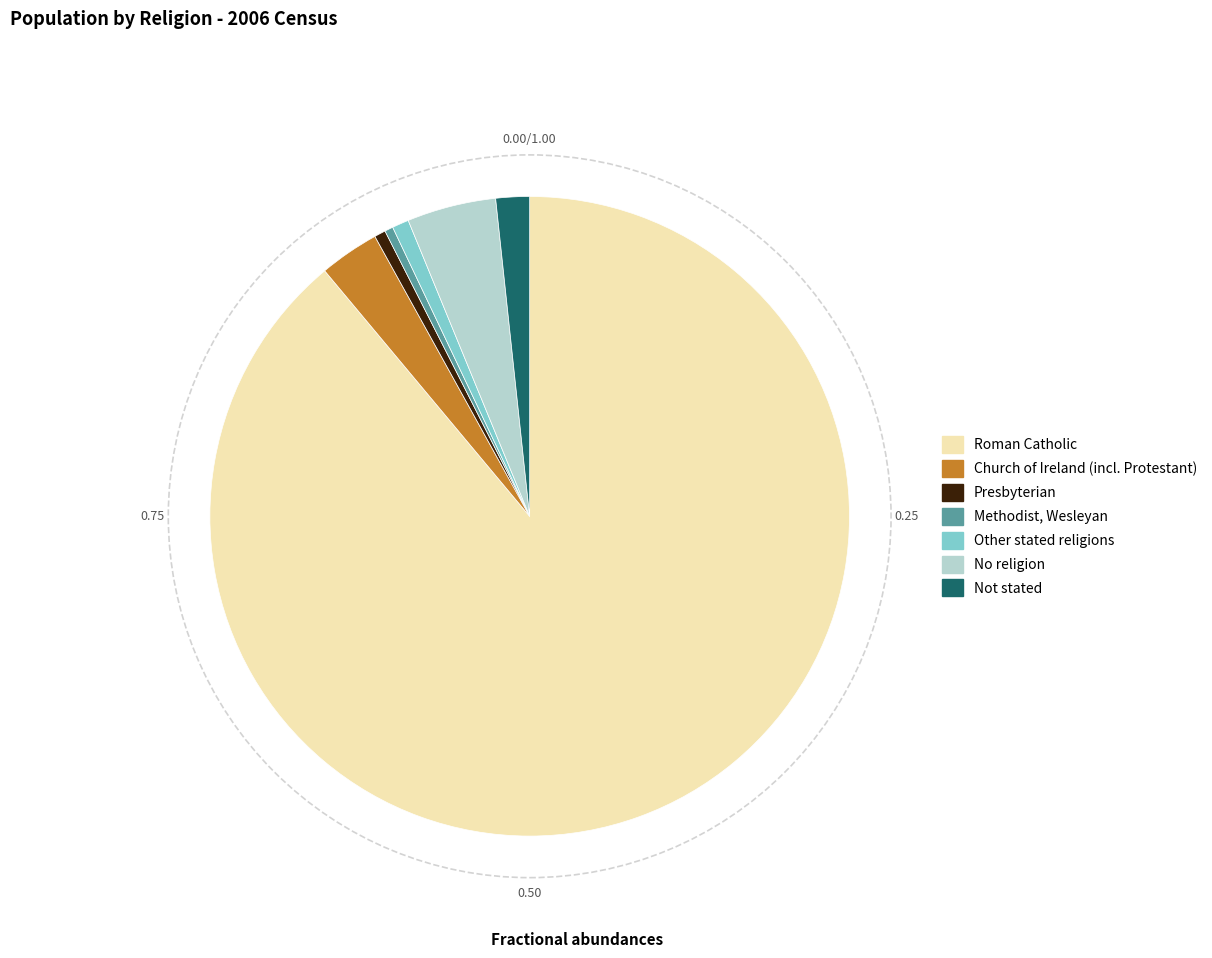

What is the majority slice?

Roman Catholic